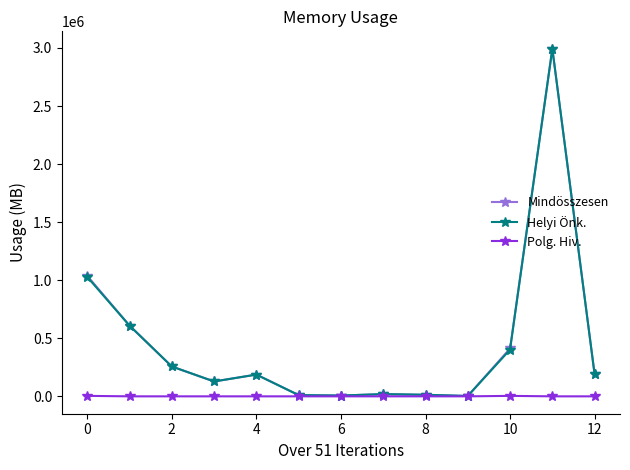

What is the maximum value shown in the chart?

2993821